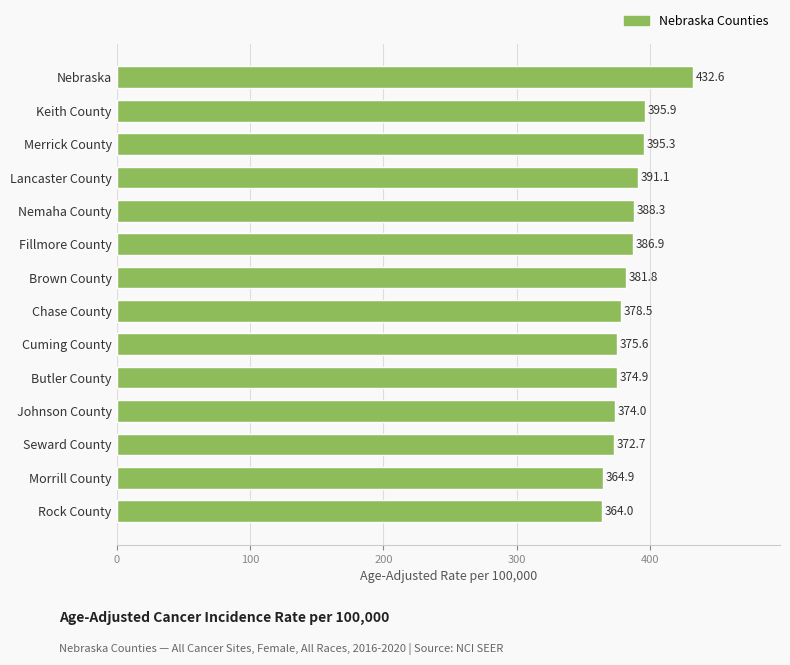

Are the bars horizontal?

Yes